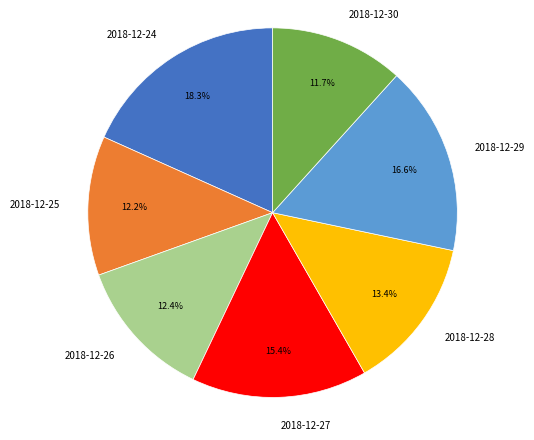

To the nearest percent, what percentage of the pie is 2018-12-30?

12%